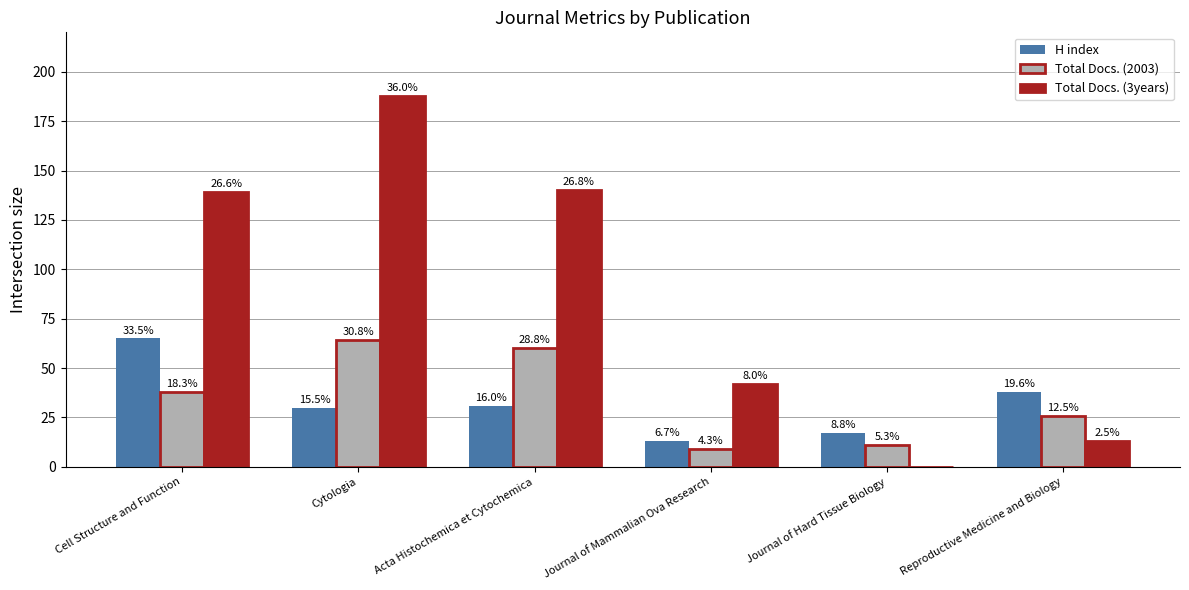

Are the bars grouped side by side (vs. stacked)?

Yes